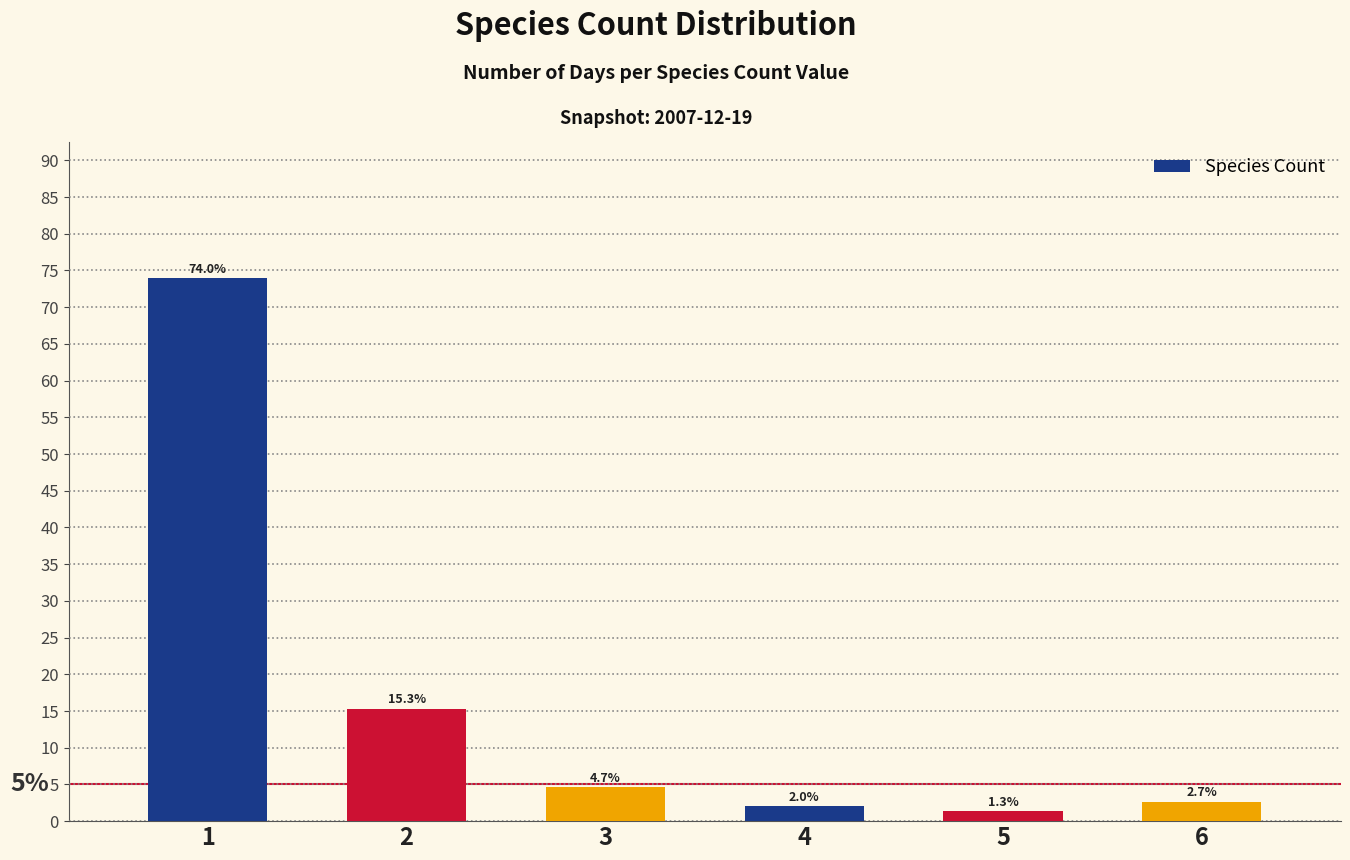

Rank the categories by value from lowest to highest.

5, 4, 6, 3, 2, 1